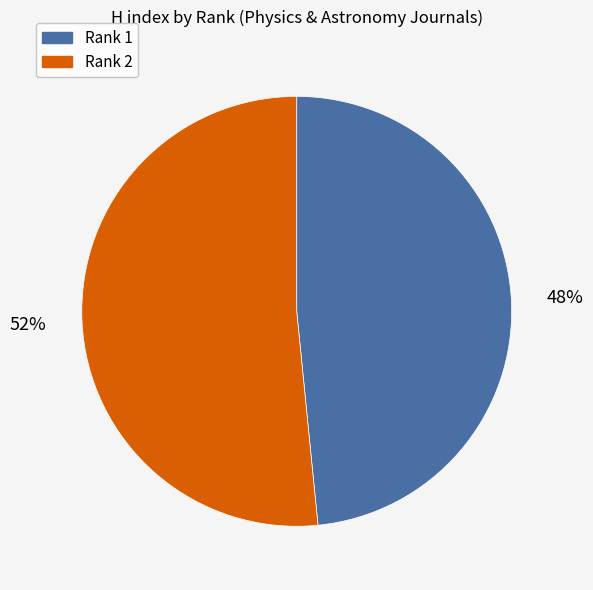

What is the majority slice?

Rank 2